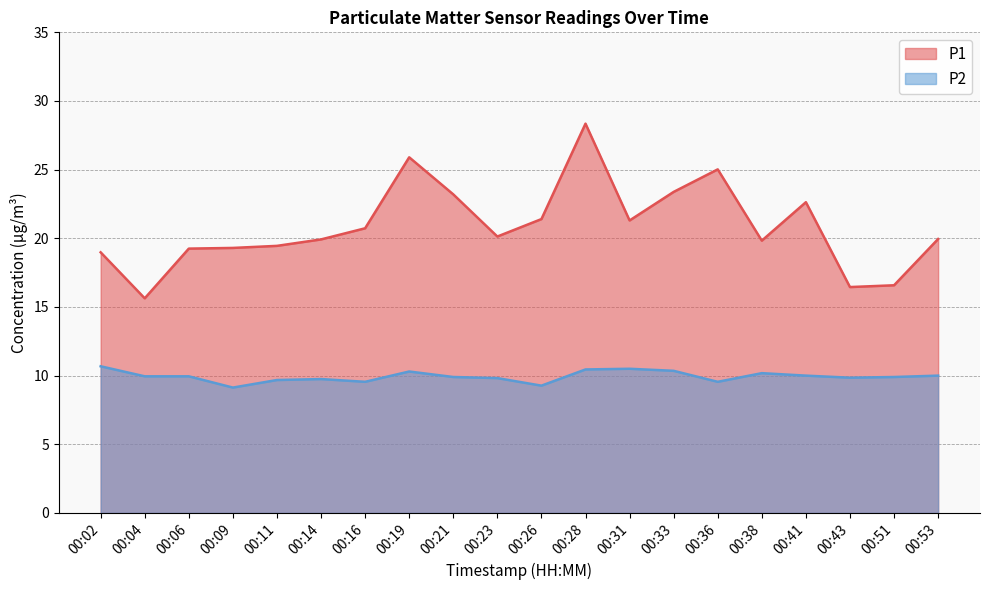

What are all the series names shown in the legend?

P1, P2